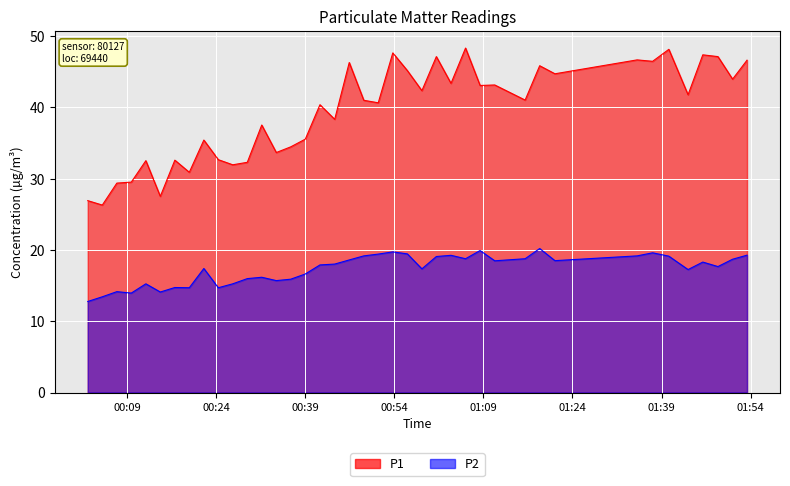

What are all the series names shown in the legend?

P1, P2